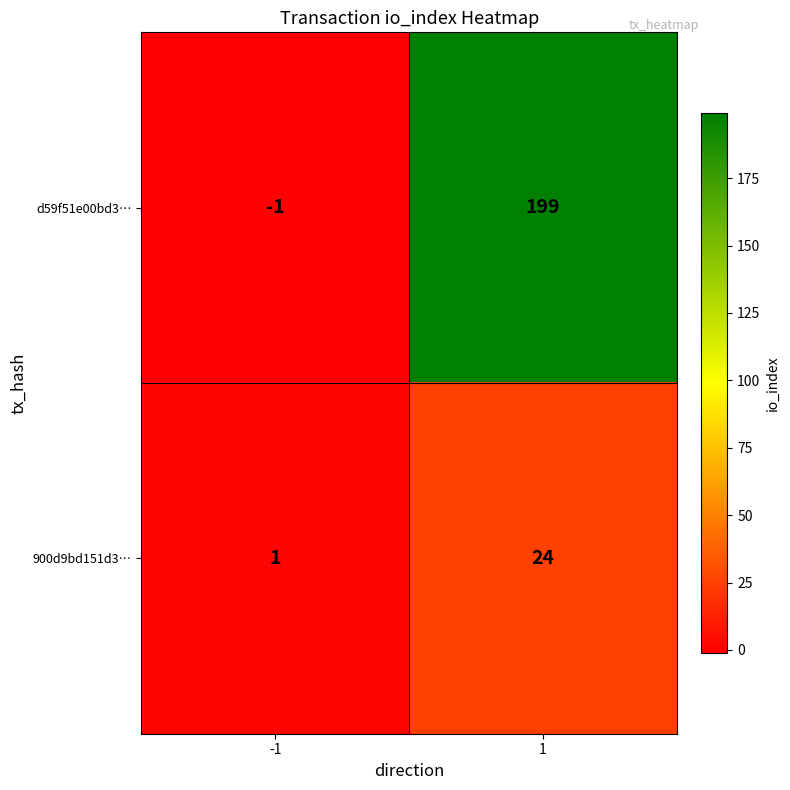

What is the sum of all 900d9bd151d3… values?

25